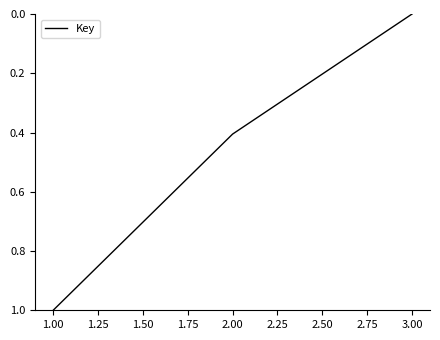

What is the average value?

0.5